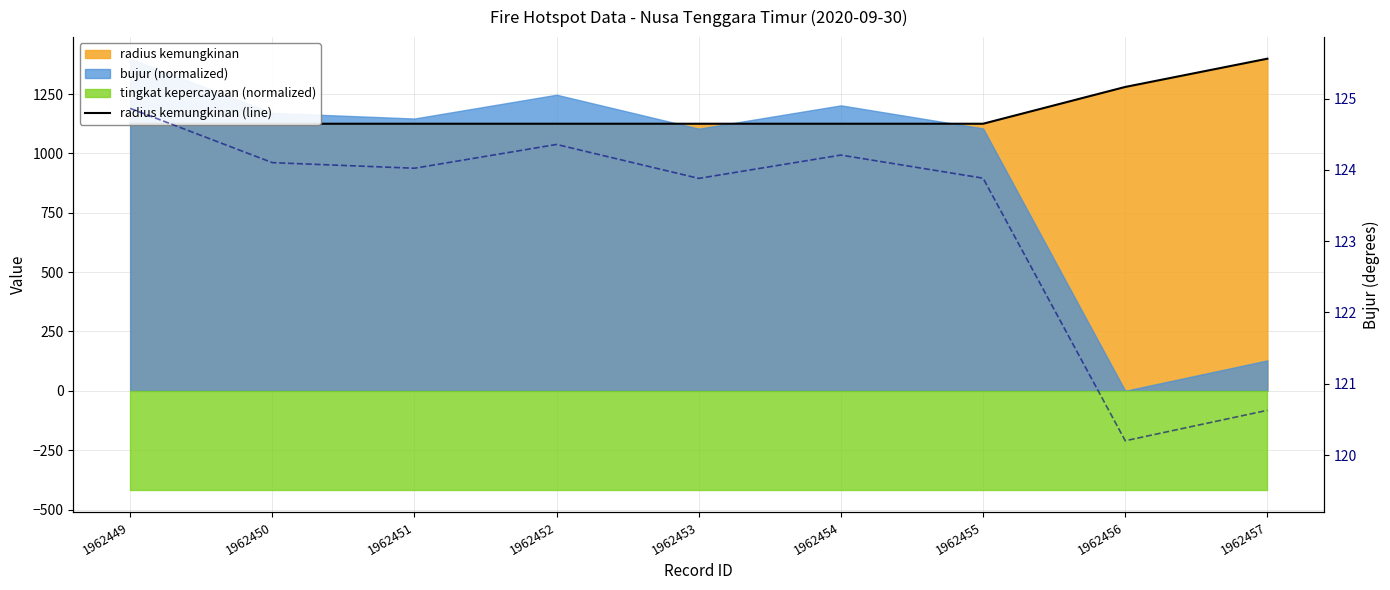

True or false: the data shows 1996 at 1962450.

False